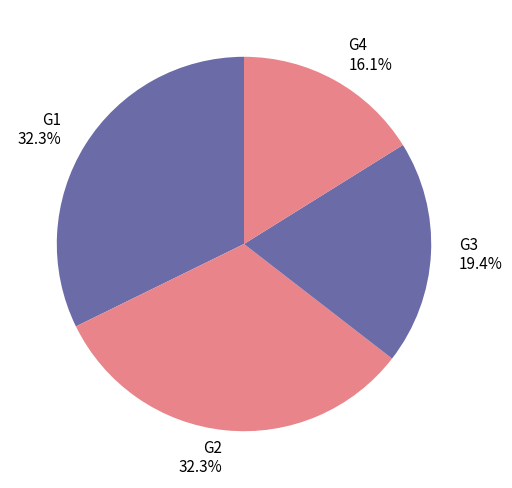

True or false: G1 accounts for 43% of the total.

False